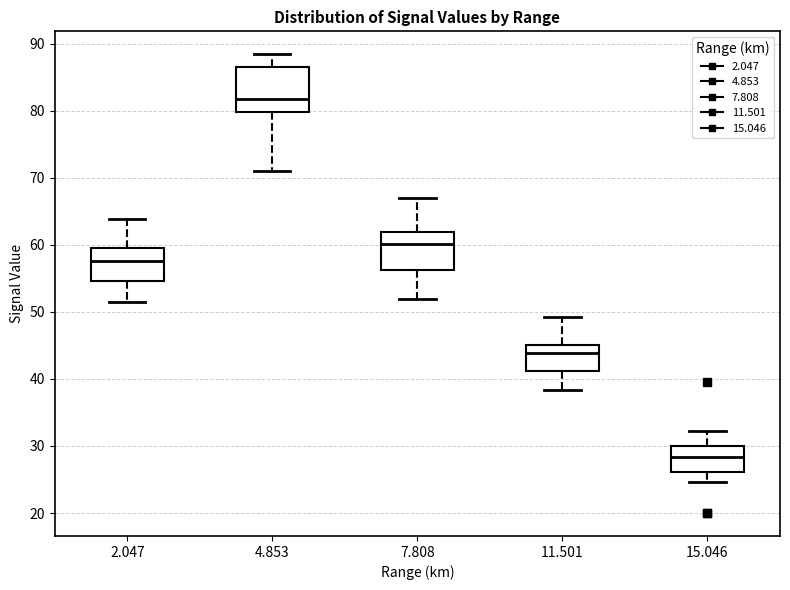

Where does the upper whisker of the box at x = 2.047 end on the y-axis? The values are not printed on the chart, so give them approximately, as read against the axis.

64